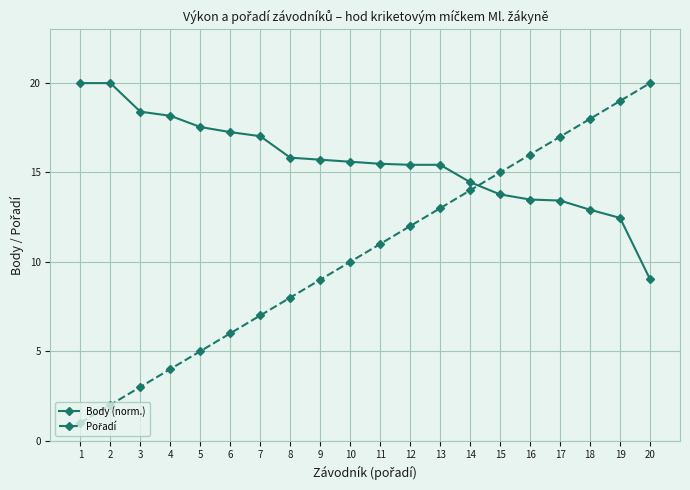

What is the value of the Body (norm.) point at the 4th from the left?

18.2